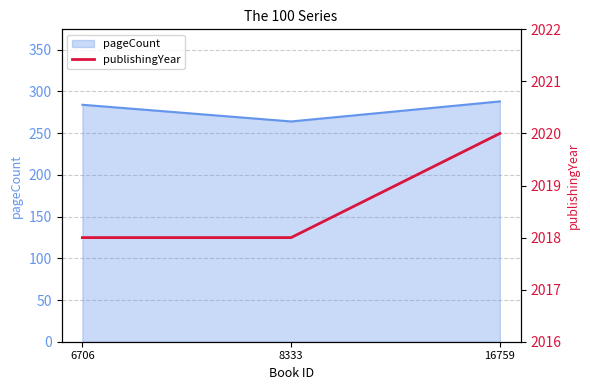

Is it true that pageCount equals 175 at 6706?

False